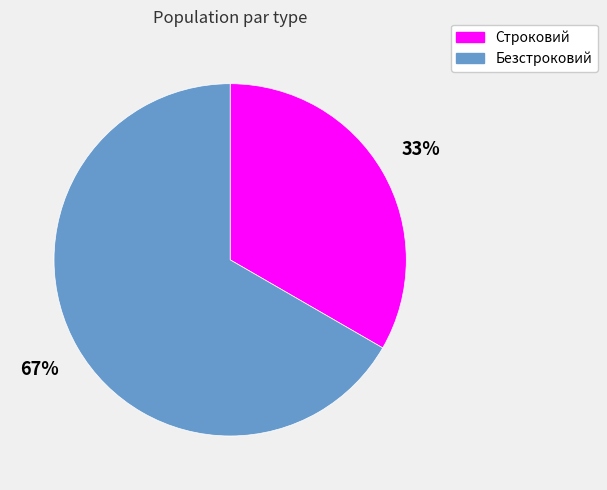

How many segments does this pie chart have?

2